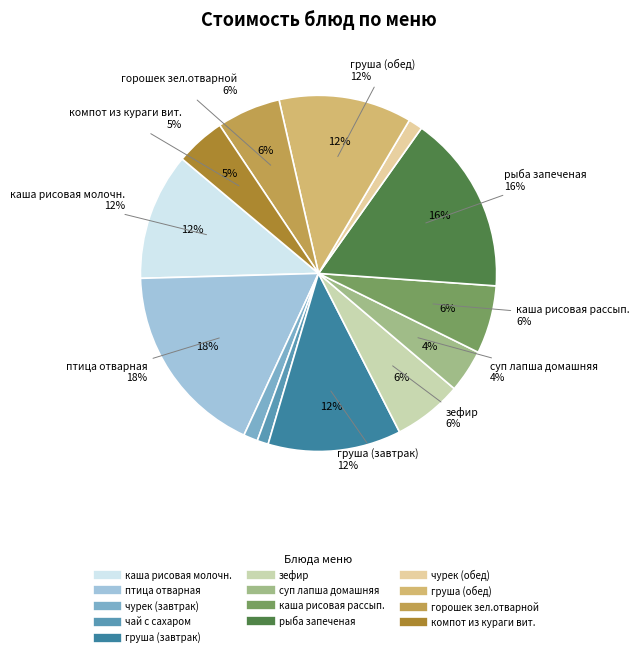

How many slices are in this pie chart?

13